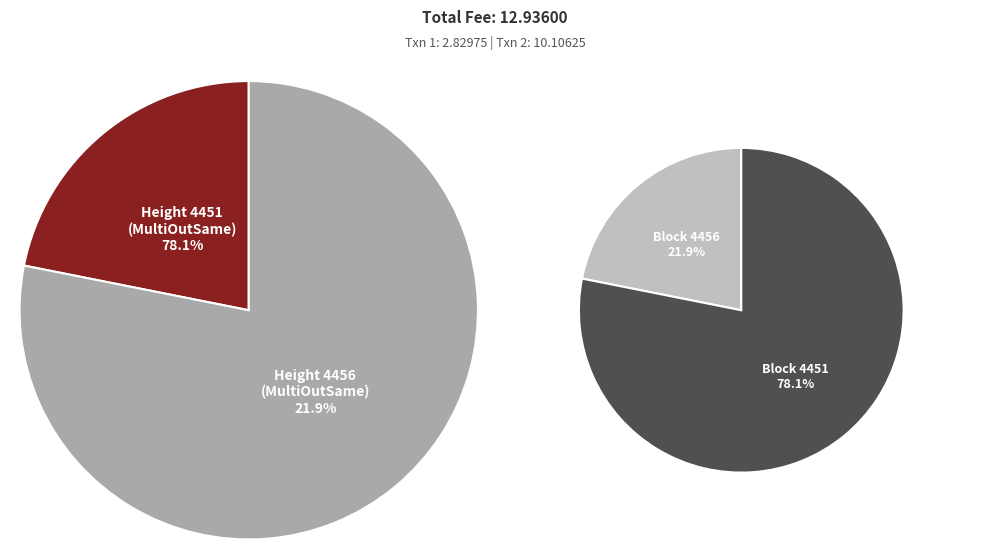

To the nearest percent, what is the difference between the largest and smallest slice percentages?

56%